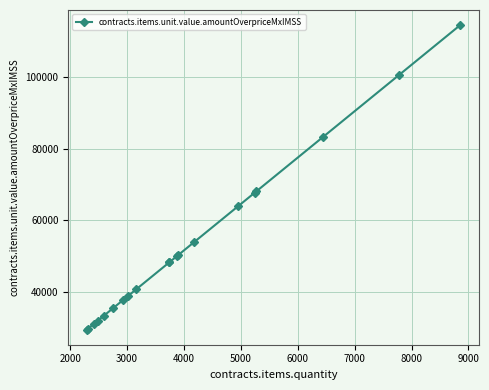

How many lines are shown in the chart?

1